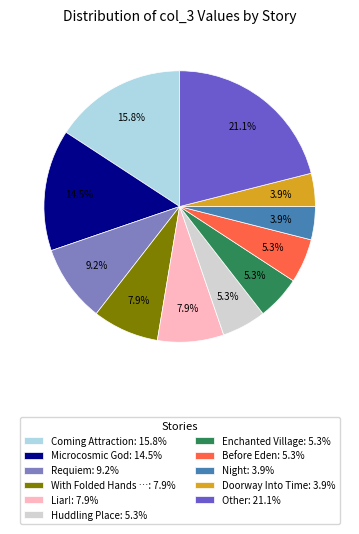

Count the number of slices in the pie.

11